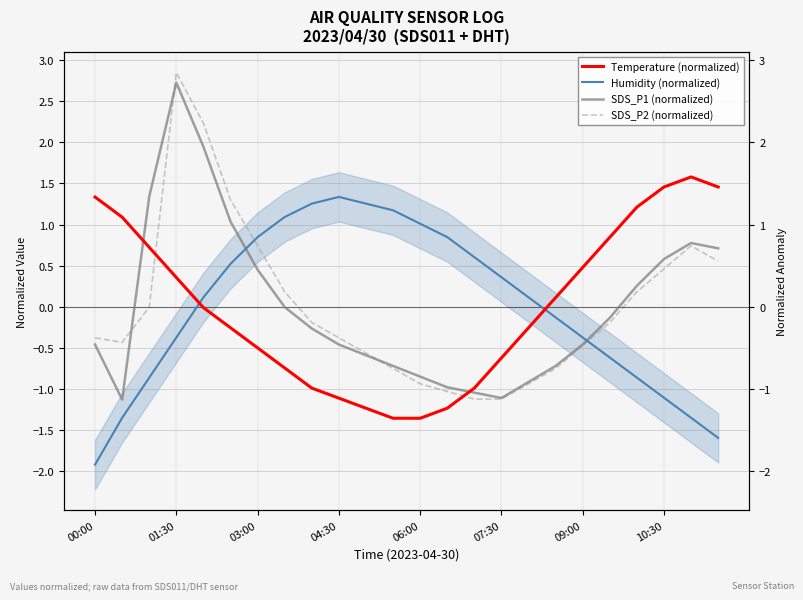

Is the value of SDS_P1 (normalized) at 23 greater than the value of Temperature (normalized) at 21?

No